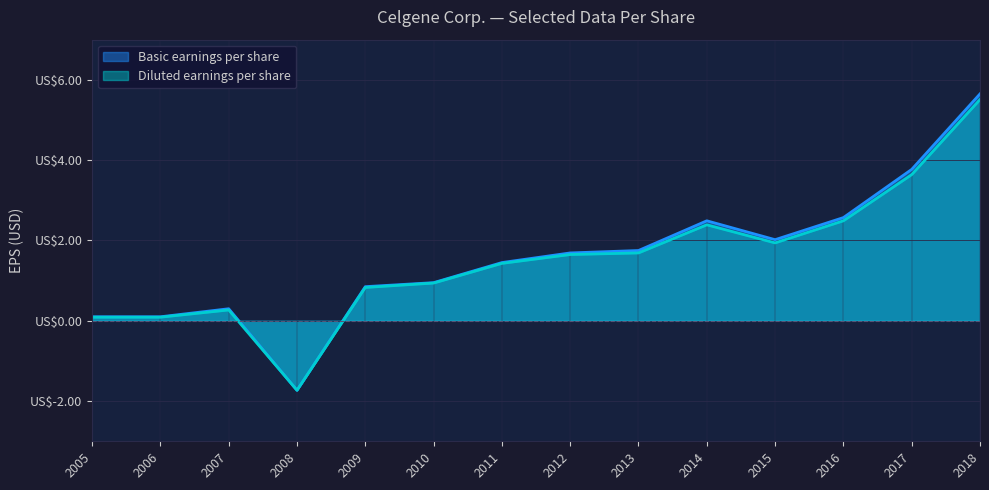

What is the difference between the highest and lowest values at 2016?

0.1